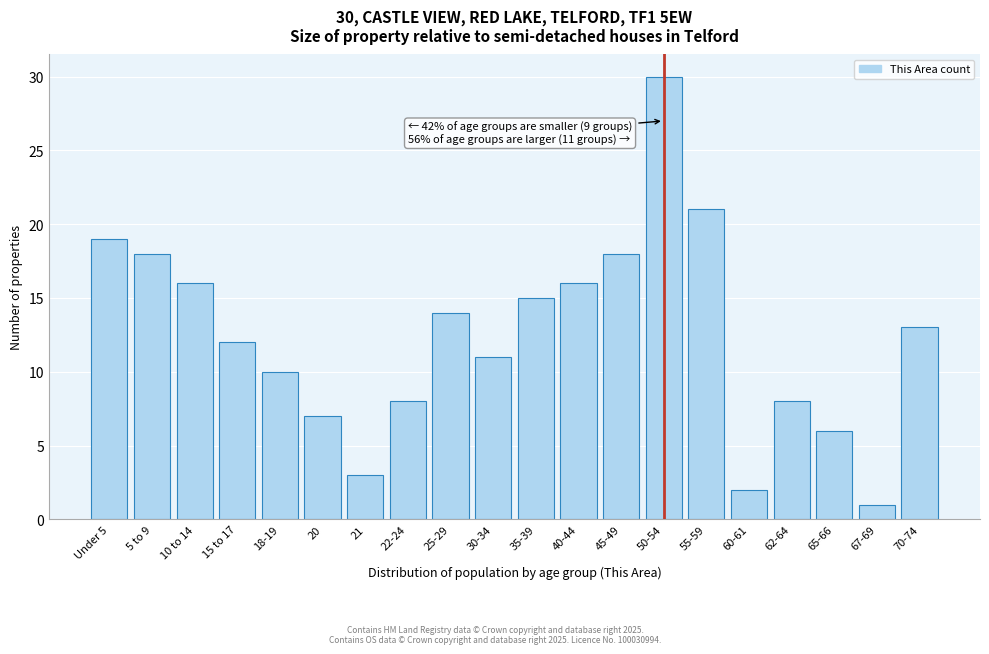

Reading right to left, what are all the values shown in this chart?

70-74=13	67-69=1	65-66=6	62-64=8	60-61=2	55-59=21	50-54=30	45-49=18	40-44=16	35-39=15	30-34=11	25-29=14	22-24=8	21=3	20=7	18-19=10	15 to 17=12	10 to 14=16	5 to 9=18	Under 5=19